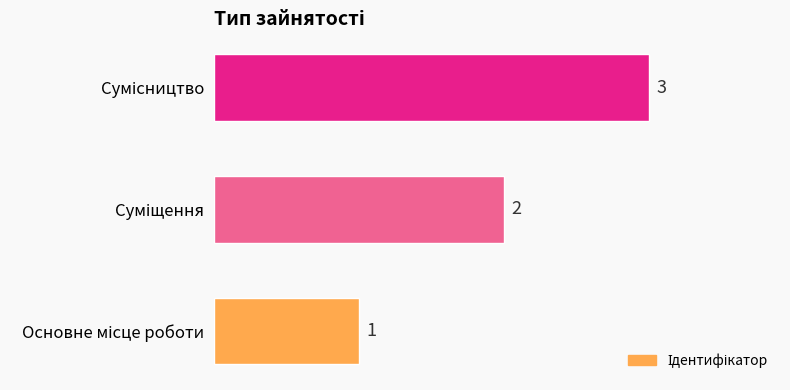

What is the average value?

2